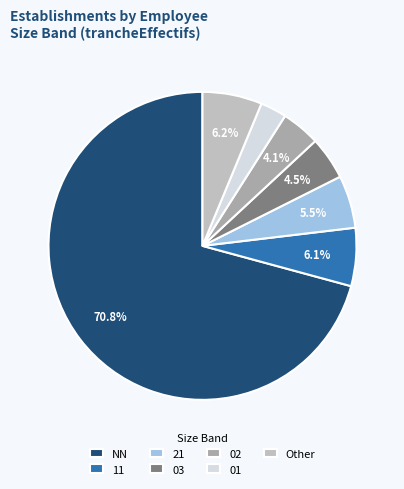

How many slices are in this pie chart?

7